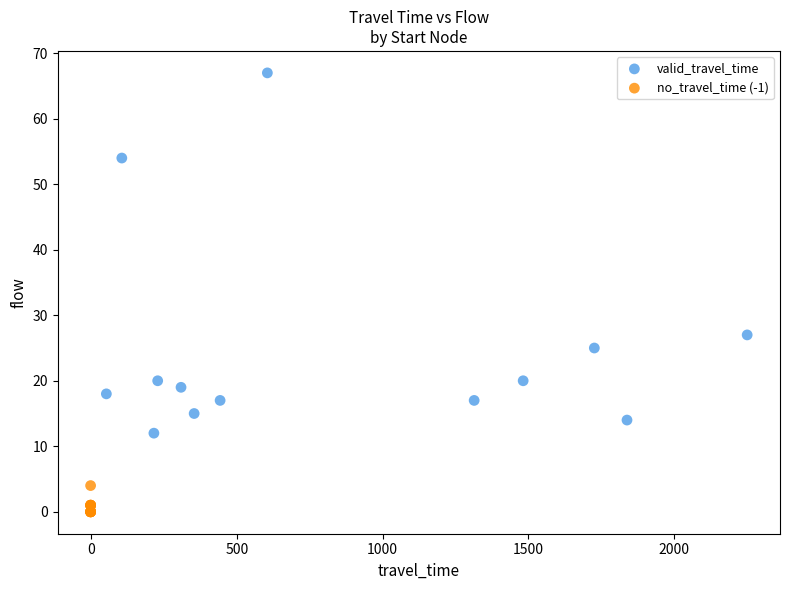

Which series has the widest spread of Y values?

valid_travel_time